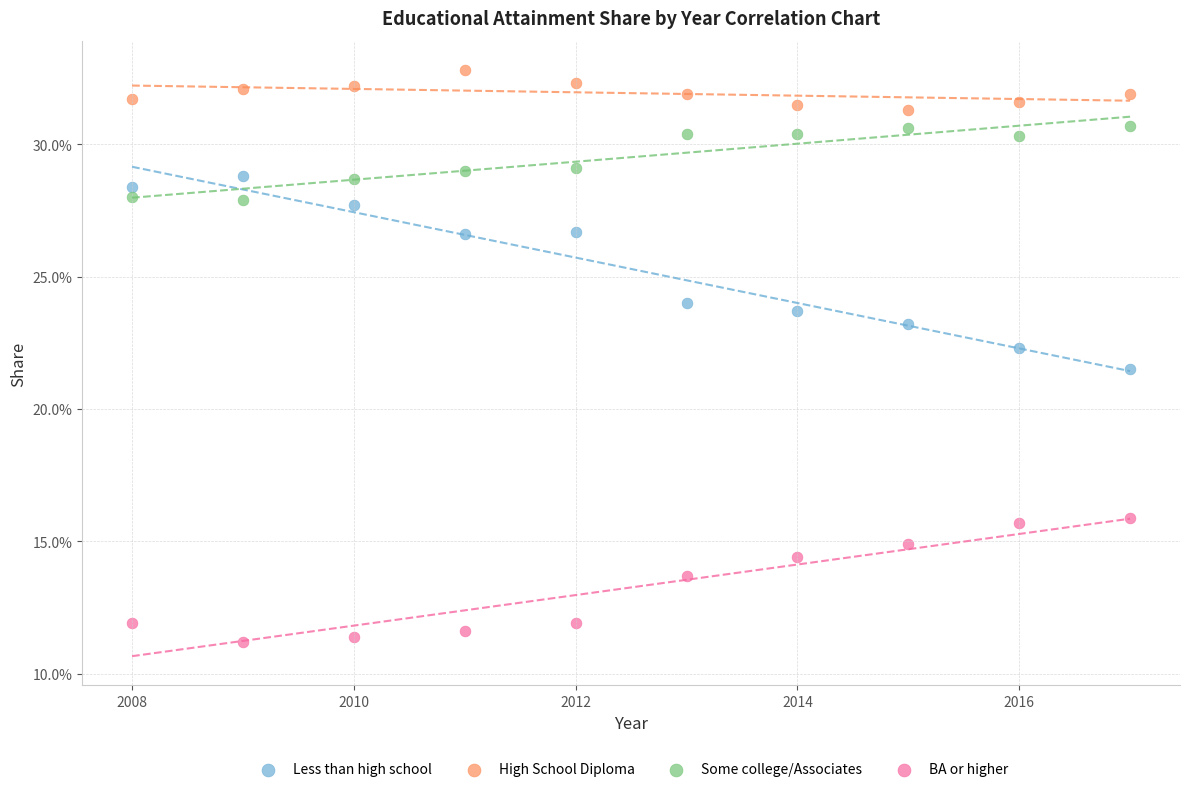

Which series reaches the maximum Y coordinate?

High School Diploma